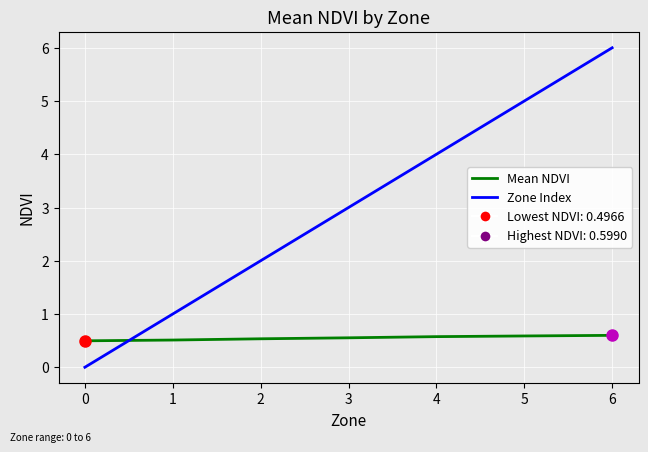

The value of Zone Index at 0 is 0.0. True or false?

True